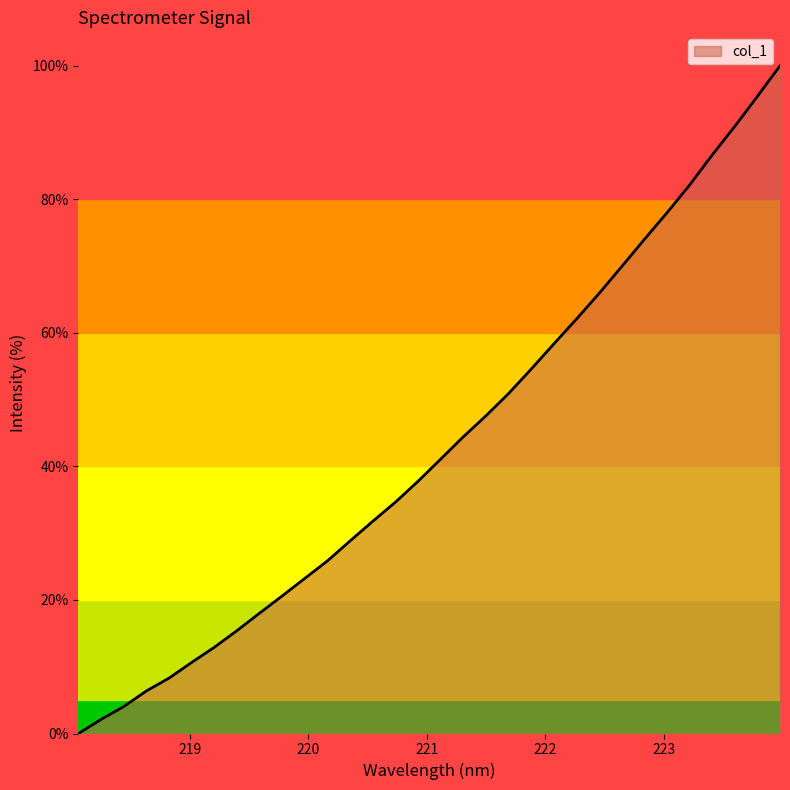

How many values are below 41?

16